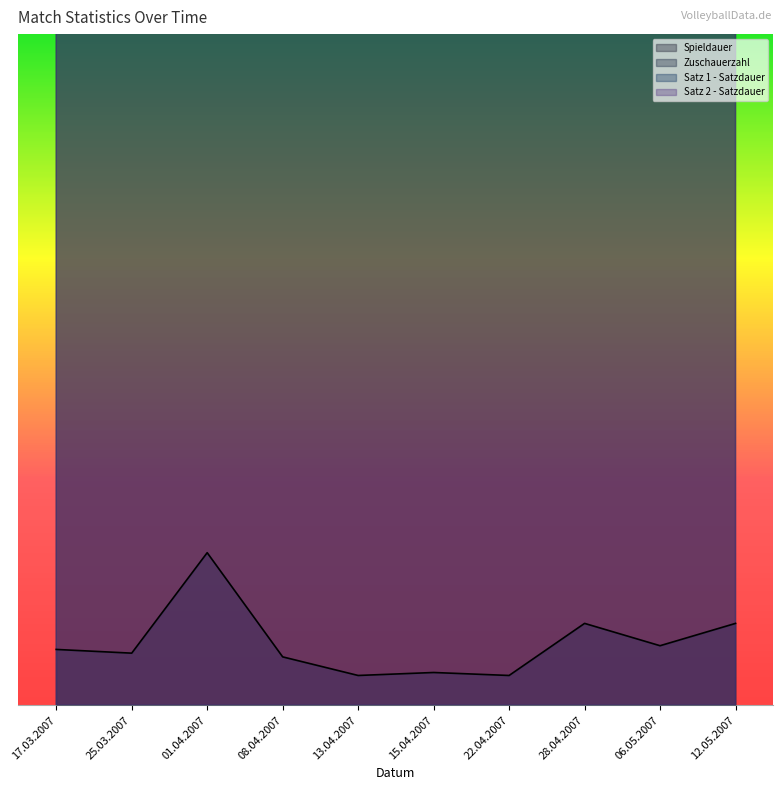

Reading left to right, transcribe all the data shown in this chart.

Spieldauer: 17.03.2007=4526.3	25.03.2007=4894.7	01.04.2007=3842.1	08.04.2007=5210.5	13.04.2007=6000.0	15.04.2007=4052.6	22.04.2007=5157.9	28.04.2007=4684.2	06.05.2007=3789.5	12.05.2007=5210.5
Zuschauerzahl: 17.03.2007=182.9	25.03.2007=170.7	01.04.2007=500.0	08.04.2007=158.5	13.04.2007=97.6	15.04.2007=107.3	22.04.2007=97.6	28.04.2007=268.3	06.05.2007=195.1	12.05.2007=268.3
Satz 1 - Satzdauer: 17.03.2007=24428.6	25.03.2007=30857.1	01.04.2007=30857.1	08.04.2007=33428.6	13.04.2007=34714.3	15.04.2007=36000.0	22.04.2007=32142.9	28.04.2007=29571.4	06.05.2007=27000.0	12.05.2007=32142.9
Satz 2 - Satzdauer: 17.03.2007=36206.9	25.03.2007=34758.6	01.04.2007=37655.2	08.04.2007=36206.9	13.04.2007=30413.8	15.04.2007=34758.6	22.04.2007=39103.4	28.04.2007=27517.2	06.05.2007=33310.3	12.05.2007=42000.0